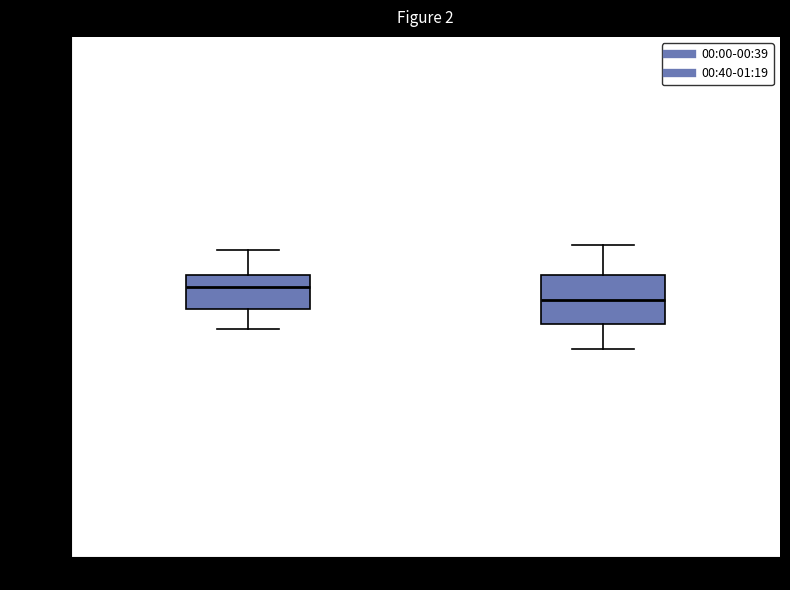

Reading left to right, transcribe this box plot: for each box, give where its median line is, the range the box spans, and where its two whiskers end, as read against the y-axis. The values are not printed on the chart, so give them approximately, as read against the axis.

00:00-00:39: median 987.52, box 987.48 to 987.56, whiskers 987.44 to 987.60
00:40-01:19: median 987.50, box 987.46 to 987.56, whiskers 987.40 to 987.62